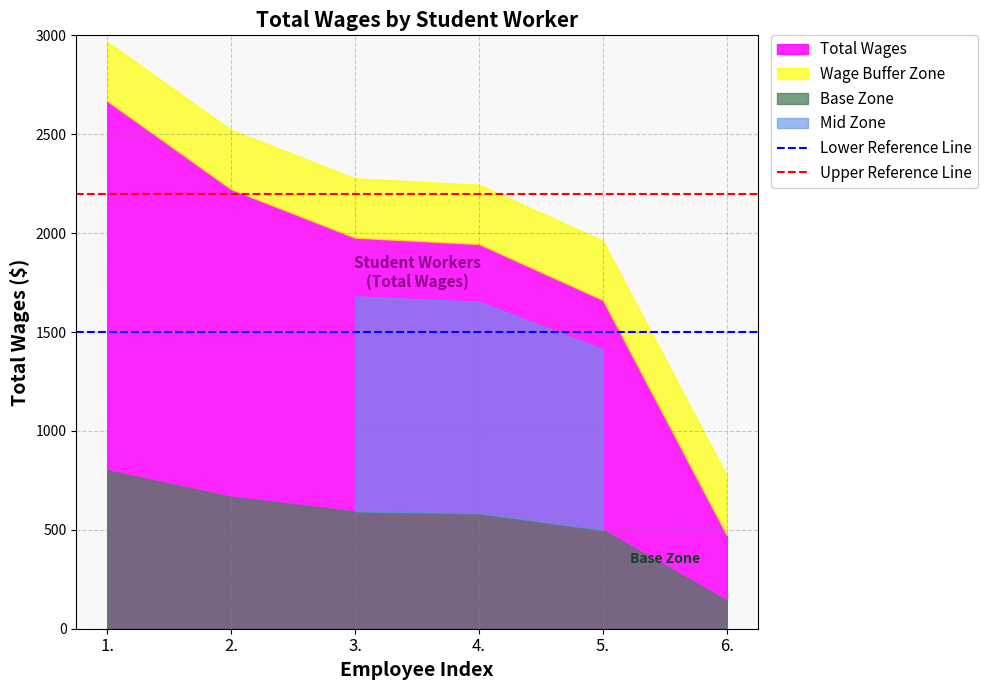

At which label does Upper Reference Line reach its minimum?

1.